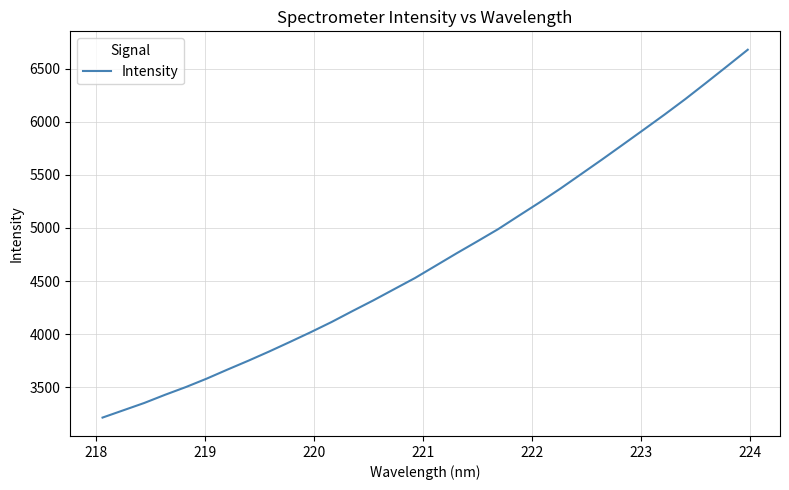

How many lines are shown in the chart?

1